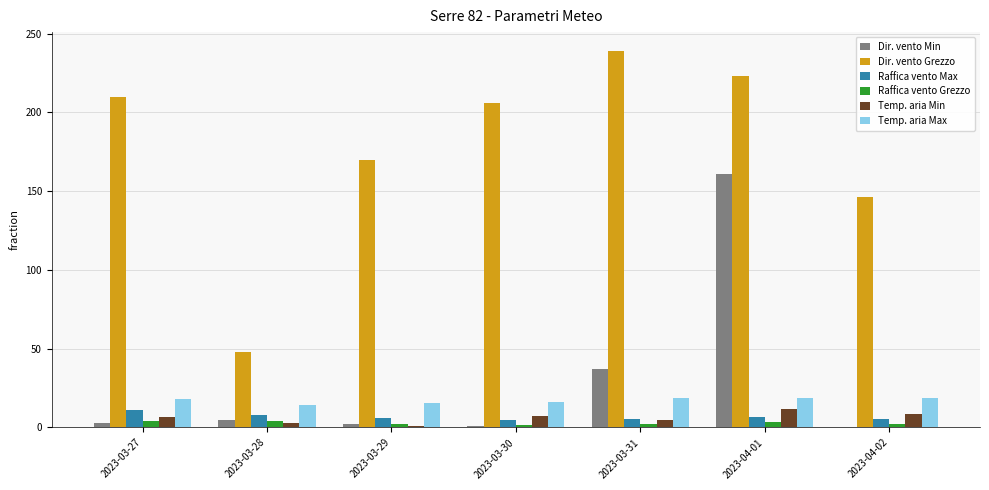

Does the chart contain stacked bars?

No